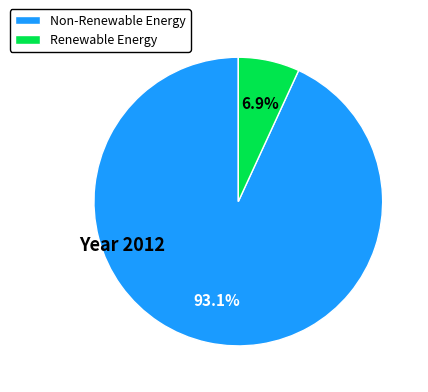

Which has a higher value, Renewable Energy or Non-Renewable Energy?

Non-Renewable Energy